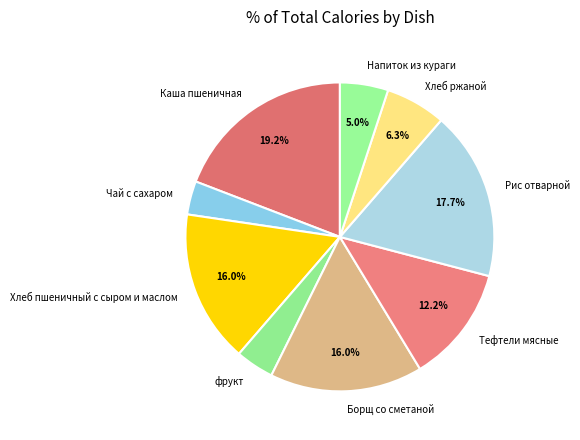

What percentage is the Каша пшеничная slice, to the nearest percent?

19%